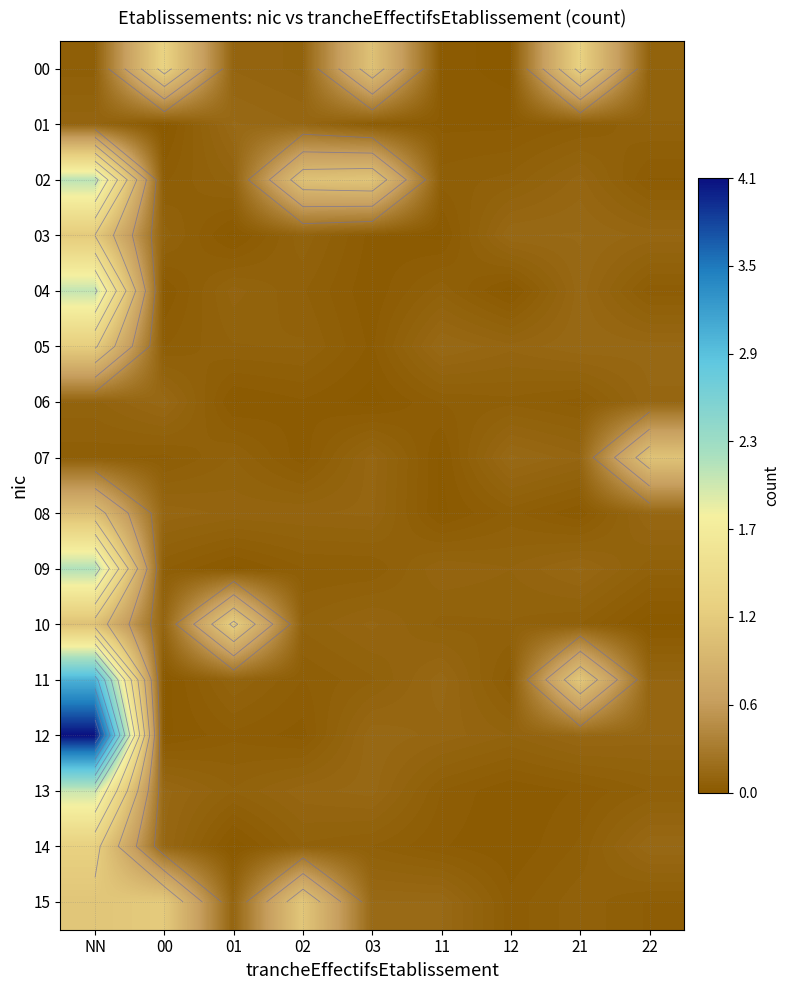

Which category has the lowest value across all series?

01